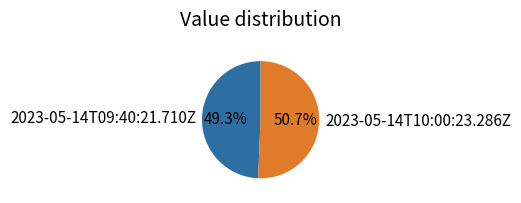

True or false: 2023-05-14T09:40:21.710Z accounts for 49% of the total.

True